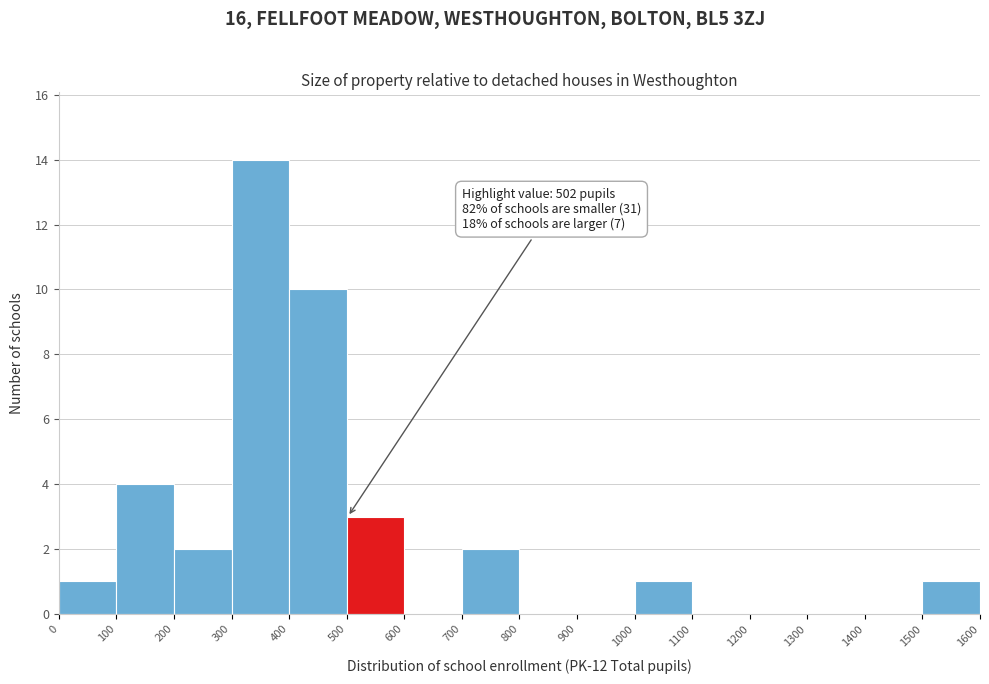

Which range on the x-axis has the tallest bar?

300 to 400